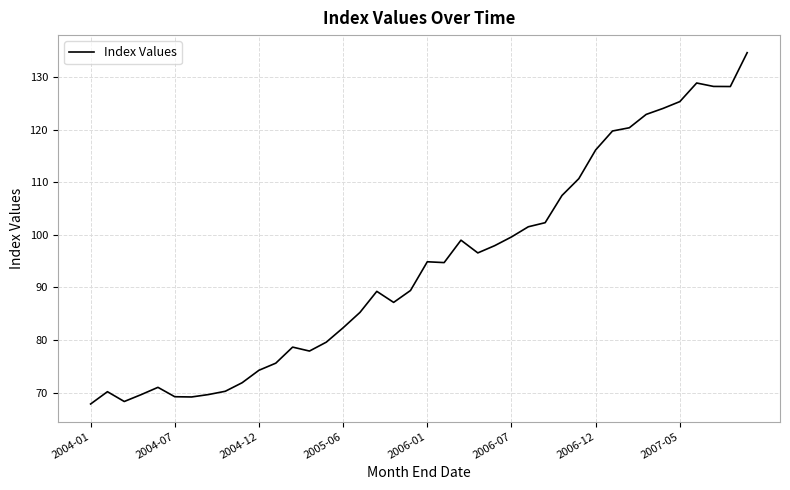

What is the greatest value displayed?

134.6